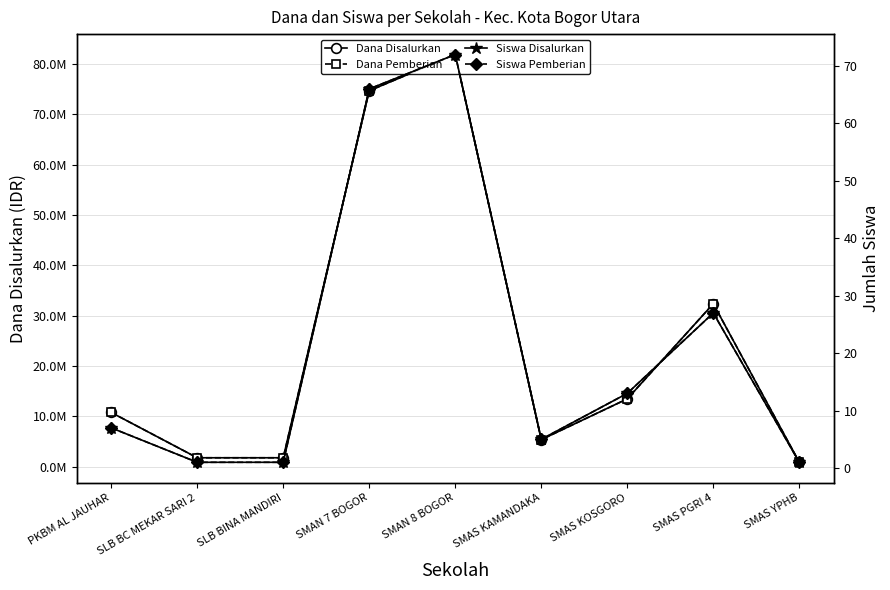

What is the label of the 4th point from the right?

SMAS KAMANDAKA